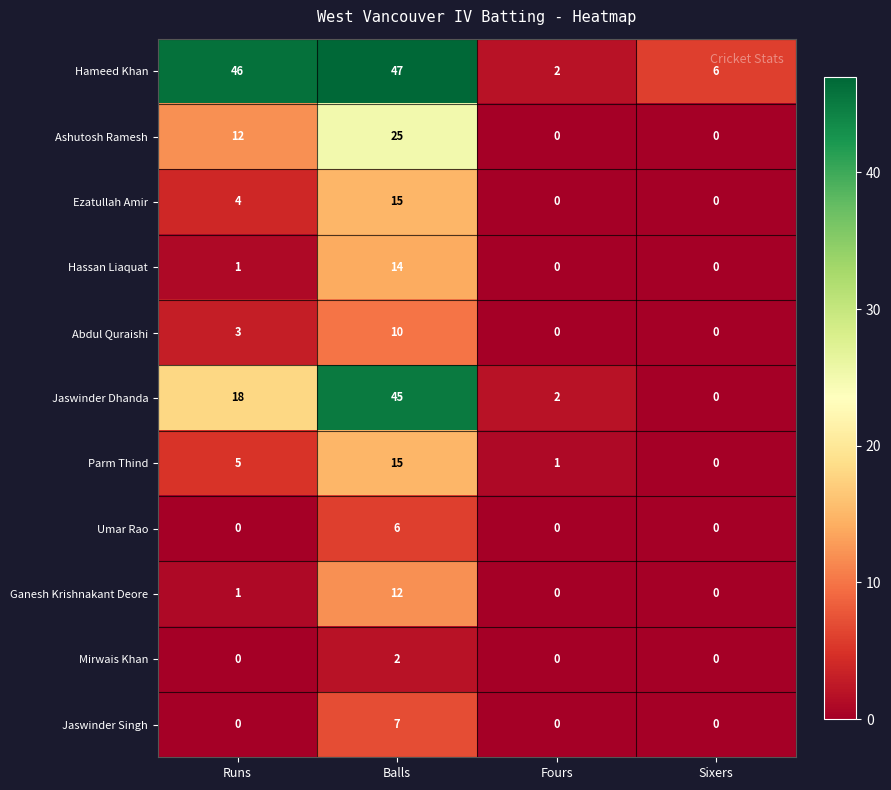

The Ashutosh Ramesh series shows 0 at Fours. True or false?

True